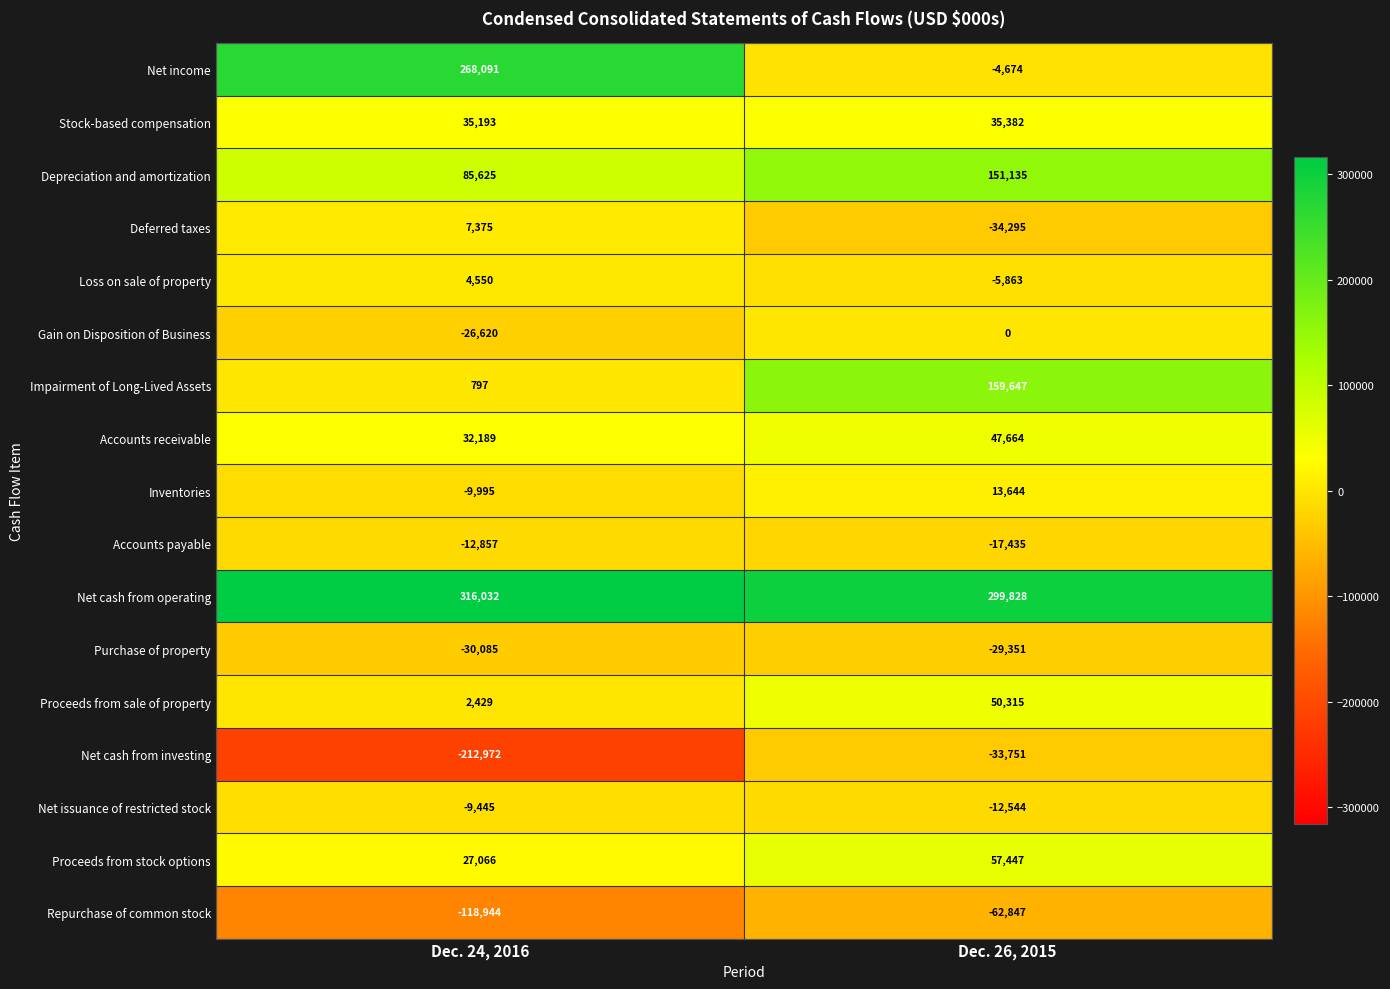

Which series changed the most between Dec. 24, 2016 and Dec. 26, 2015?

Net income